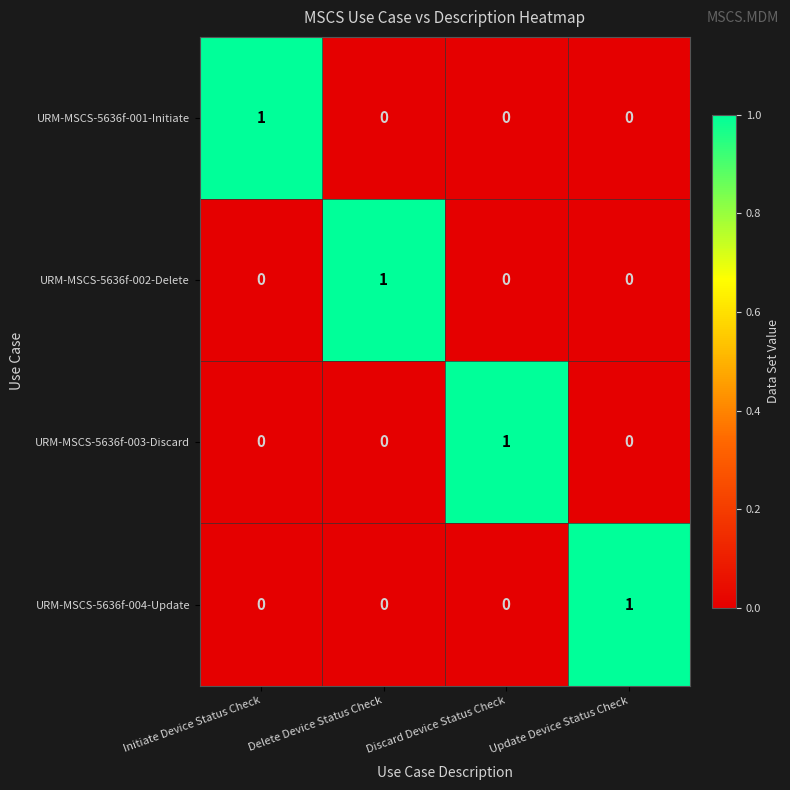

At how many categories does at least one series exceed 0?

4